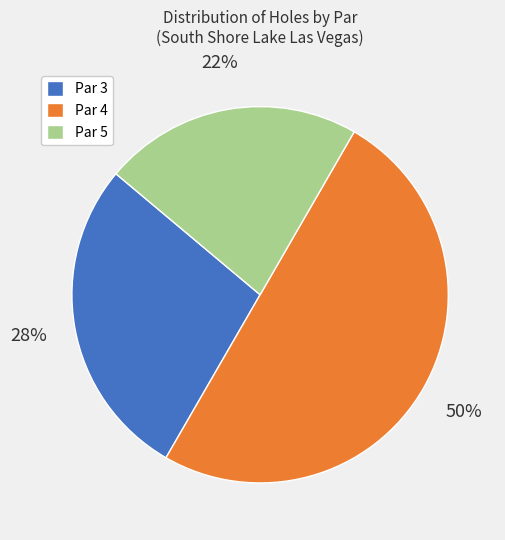

What percentage is the Par 4 slice, to the nearest percent?

50%